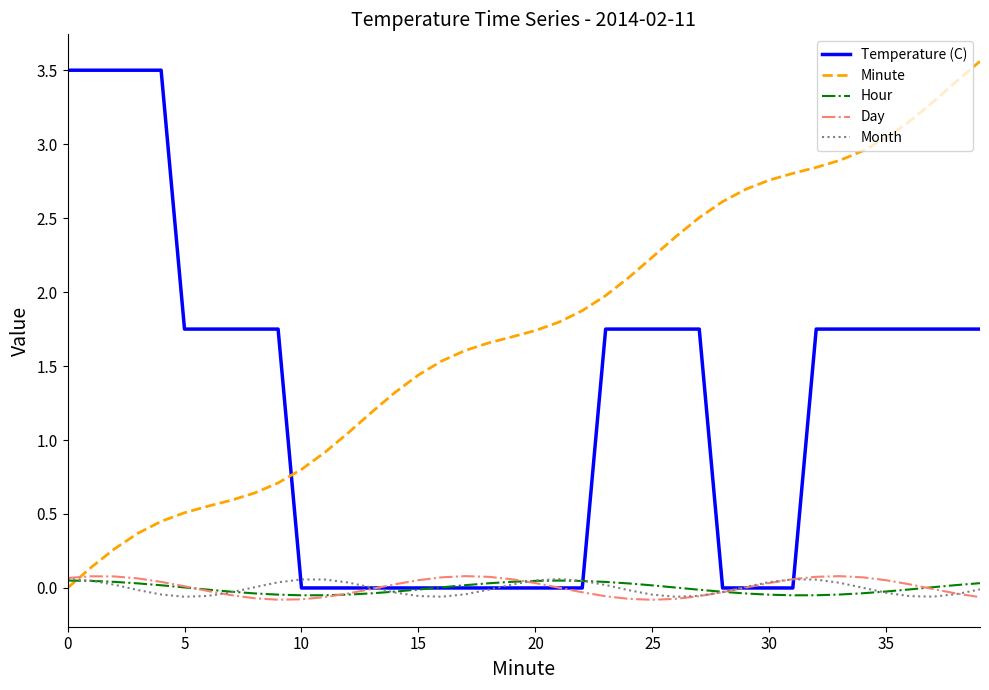

What is the greatest value displayed?

3.6